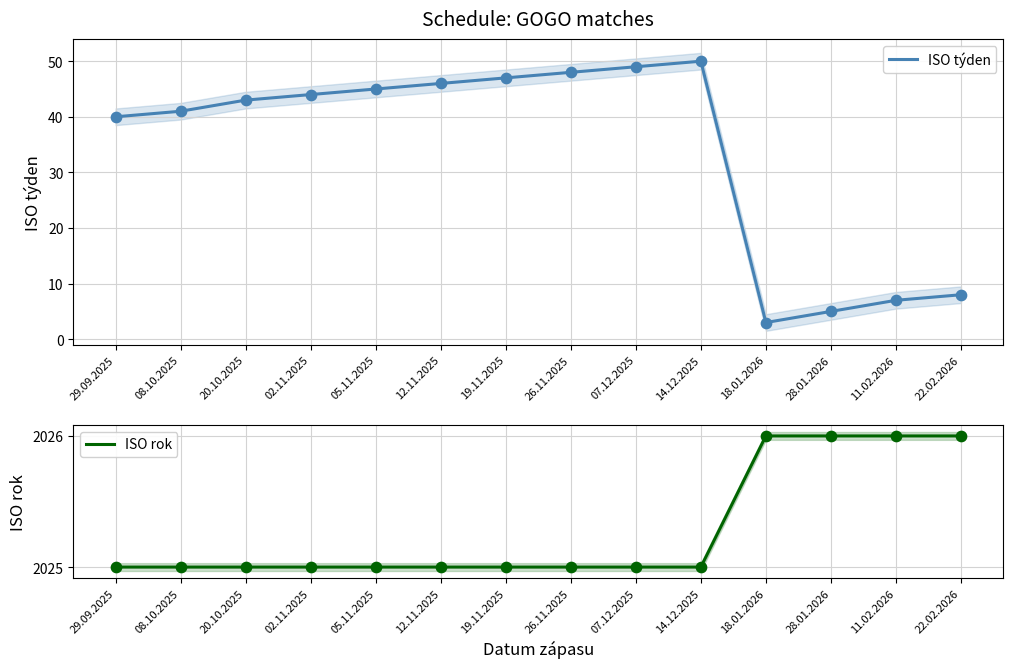

At how many categories does at least one series exceed 1688?

14